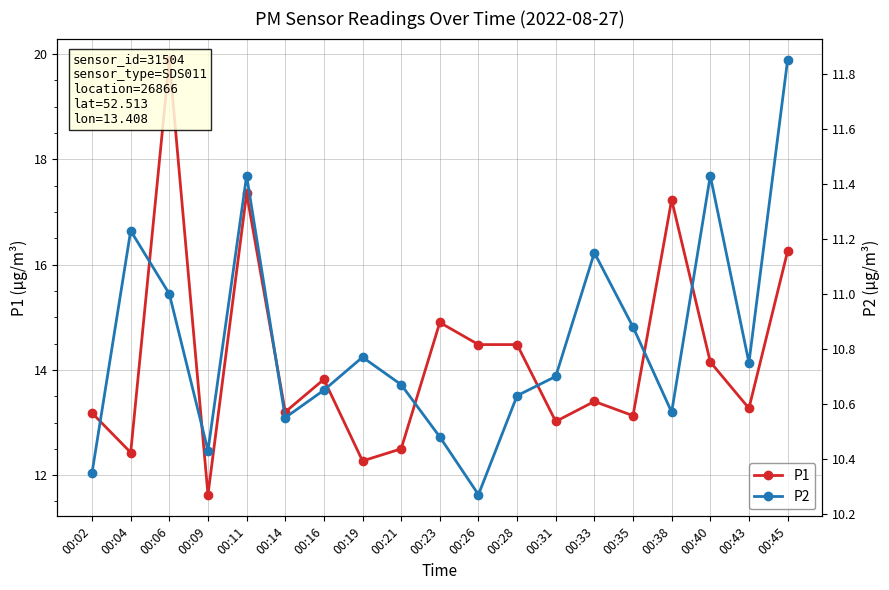

Reading left to right, list all the values displayed in this chart.

P1: 00:02=13.2	00:04=12.4	00:06=19.9	00:09=11.6	00:11=17.4	00:14=13.2	00:16=13.8	00:19=12.3	00:21=12.5	00:23=14.9	00:26=14.5	00:28=14.5	00:31=13.0	00:33=13.4	00:35=13.1	00:38=17.2	00:40=14.2	00:43=13.3	00:45=16.2
P2: 00:02=10.3	00:04=11.2	00:06=11.0	00:09=10.4	00:11=11.4	00:14=10.6	00:16=10.7	00:19=10.8	00:21=10.7	00:23=10.5	00:26=10.3	00:28=10.6	00:31=10.7	00:33=11.2	00:35=10.9	00:38=10.6	00:40=11.4	00:43=10.8	00:45=11.8